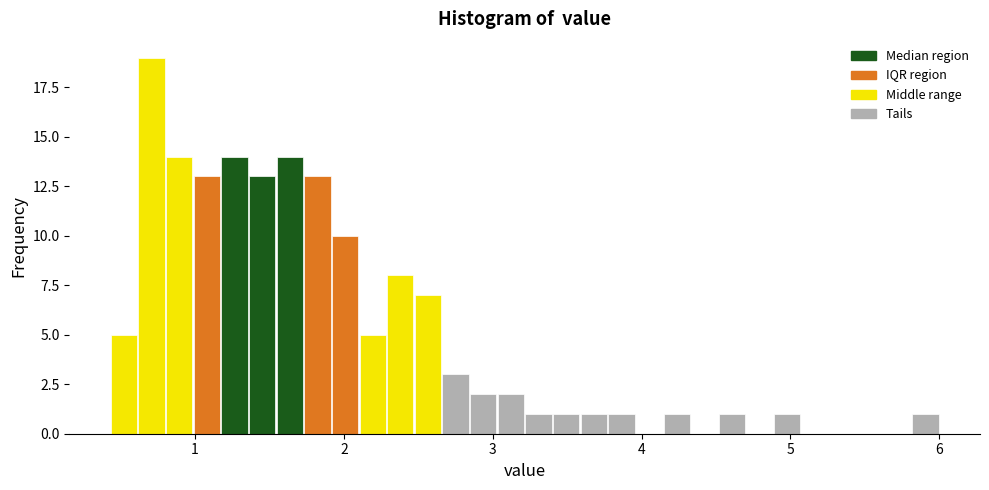

Around what value on the x-axis is the tallest bar? Give the approximate position of its centre, as read against the axis.

0.7